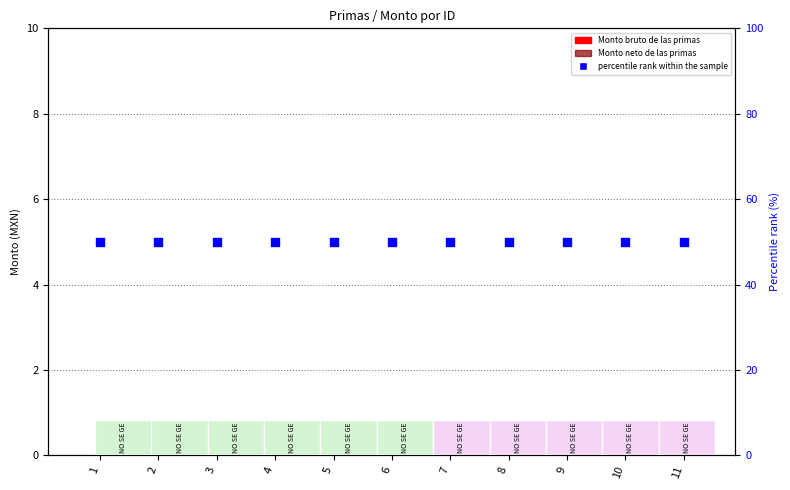

Which series reaches the maximum Y coordinate?

percentile rank within the sample